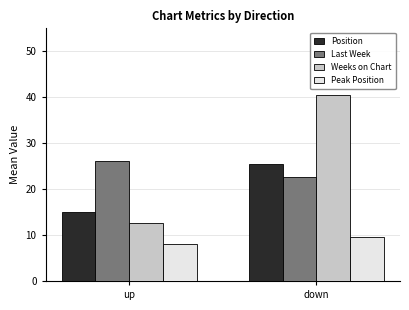

What is the maximum value for Peak Position?

9.6